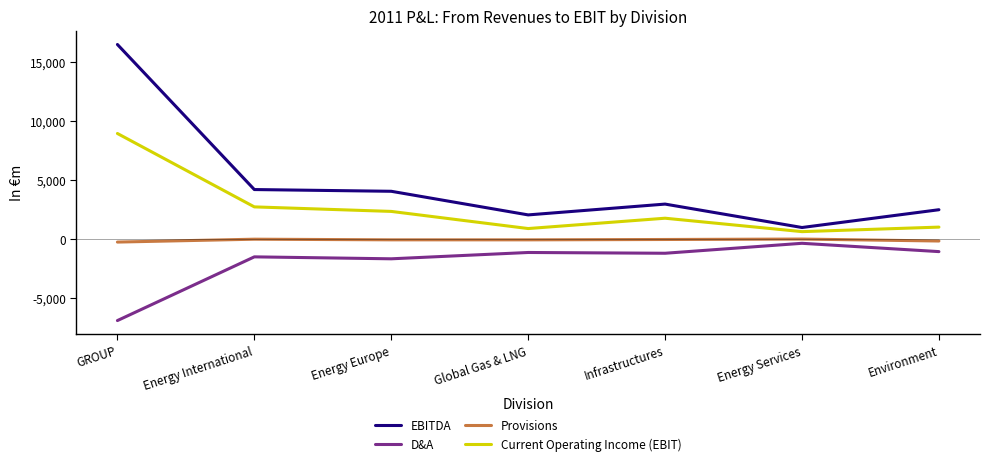

What is the sum of all Current Operating Income (EBIT) values?

18506